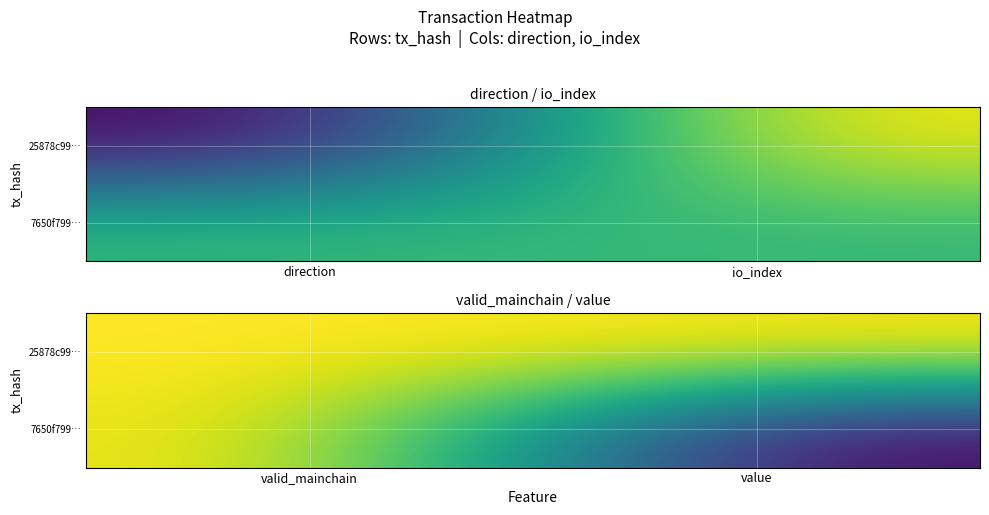

What is the total value across all series at value?

1.2